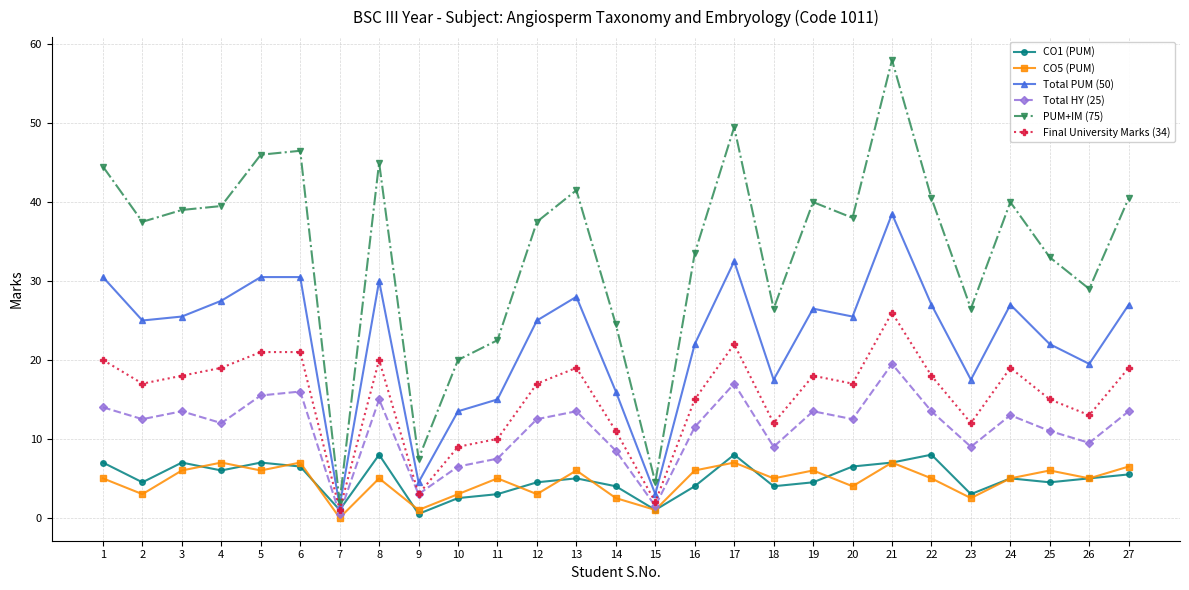

What are all the series names shown in the legend?

CO1 (PUM), CO5 (PUM), Total PUM (50), Total HY (25), PUM+IM (75), Final University Marks (34)